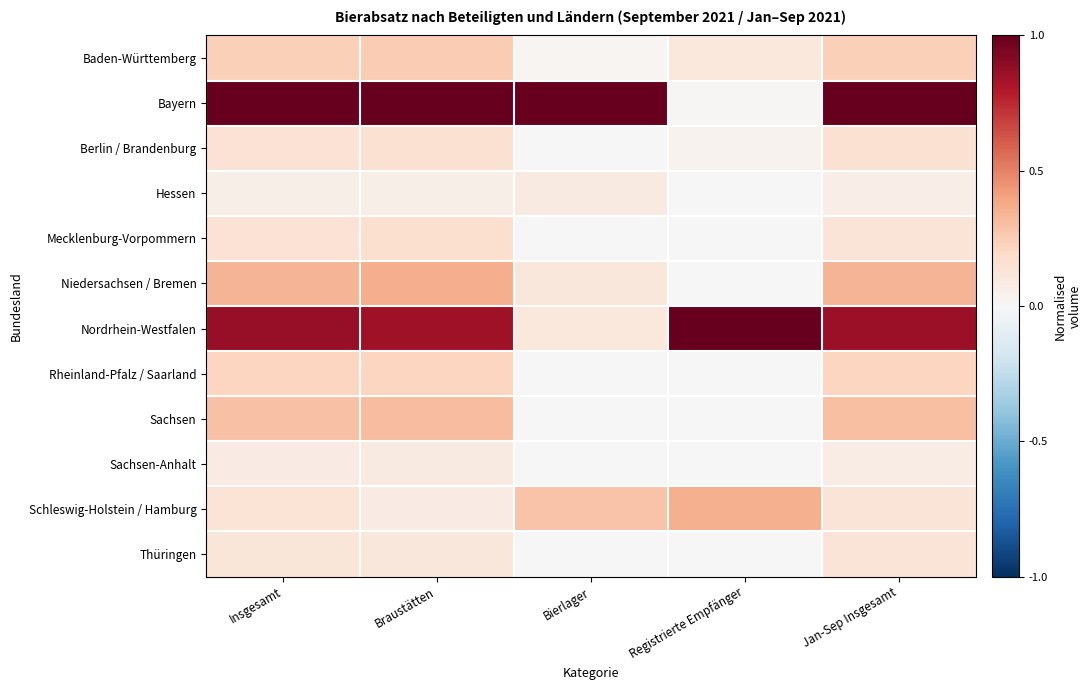

At Bierlager, list the series in order from smallest to largest.

Mecklenburg-Vorpommern, Rheinland-Pfalz / Saarland, Sachsen, Sachsen-Anhalt, Thüringen, Berlin / Brandenburg, Baden-Württemberg, Hessen, Nordrhein-Westfalen, Niedersachsen / Bremen, Schleswig-Holstein / Hamburg, Bayern